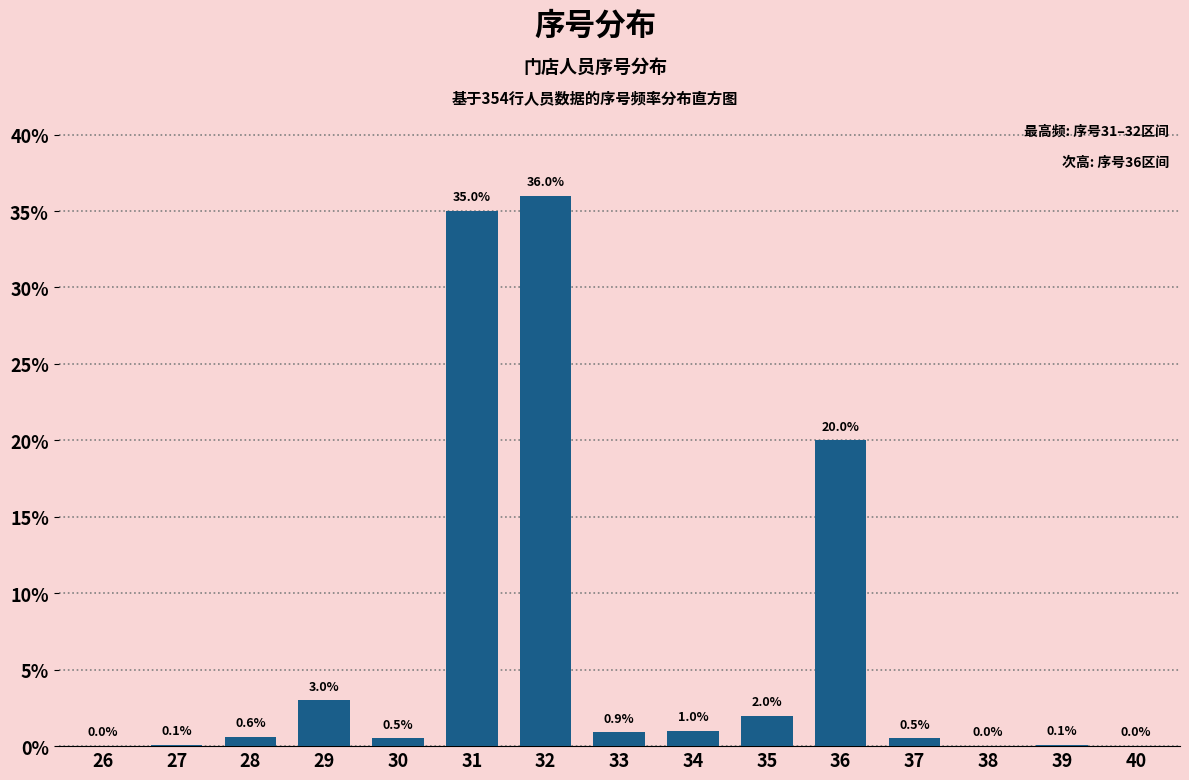

Reading left to right, extract all data points from this chart.

26=0.0	27=0.1	28=0.6	29=3.0	30=0.5	31=35.0	32=36.0	33=0.9	34=1.0	35=2.0	36=20.0	37=0.5	38=0.0	39=0.1	40=0.0